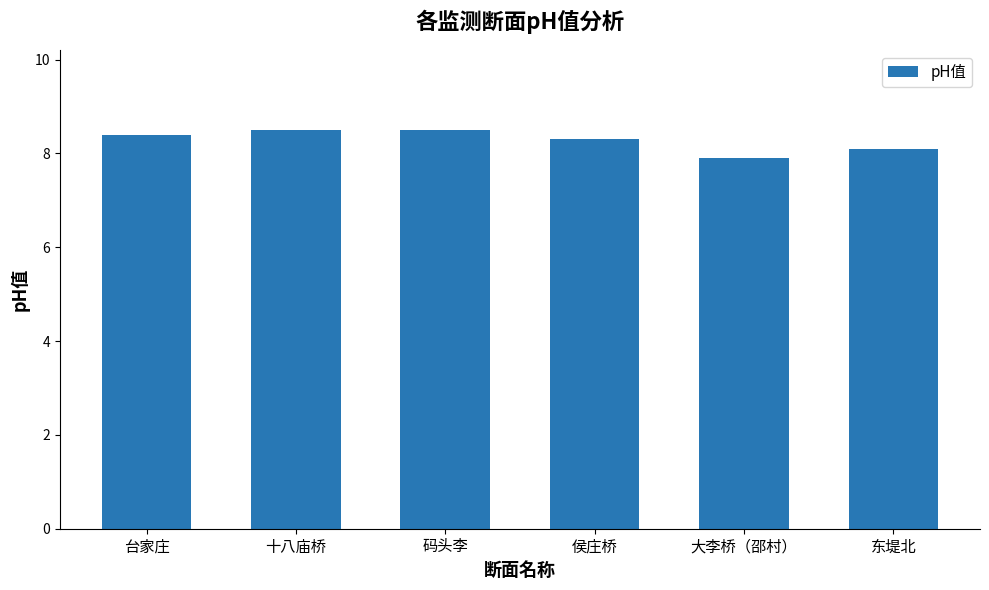

How many categories are shown in the chart?

6